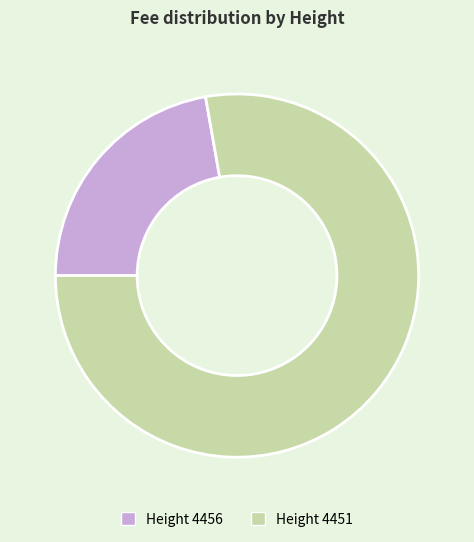

Rank the categories by value from highest to lowest.

Height 4451, Height 4456